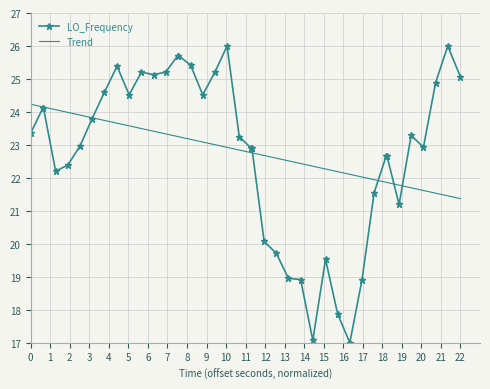

What is the highest value of the LO_Frequency series?

26.0